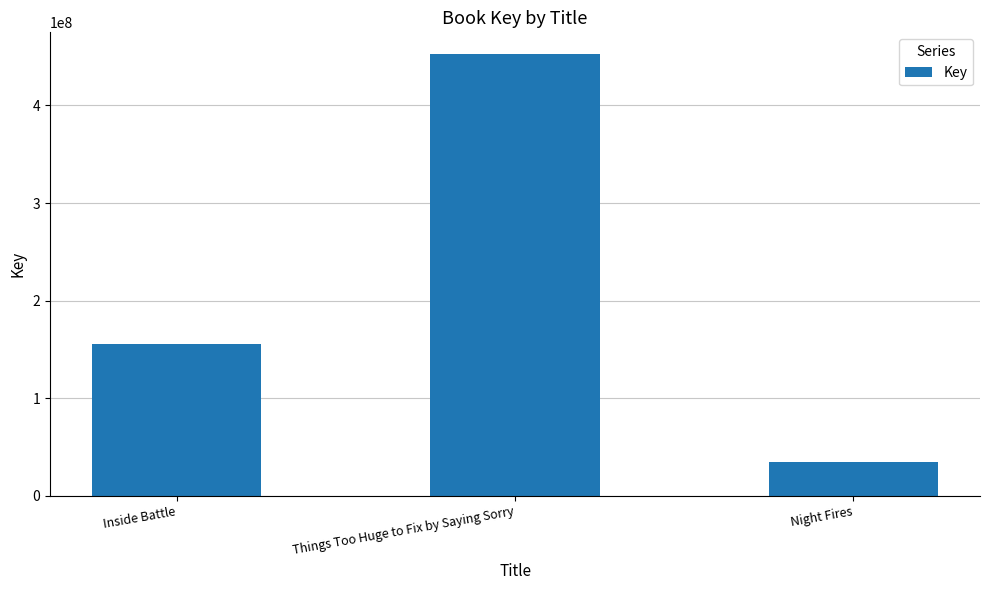

At which category does the chart reach its peak across all series?

Things Too Huge to Fix by Saying Sorry